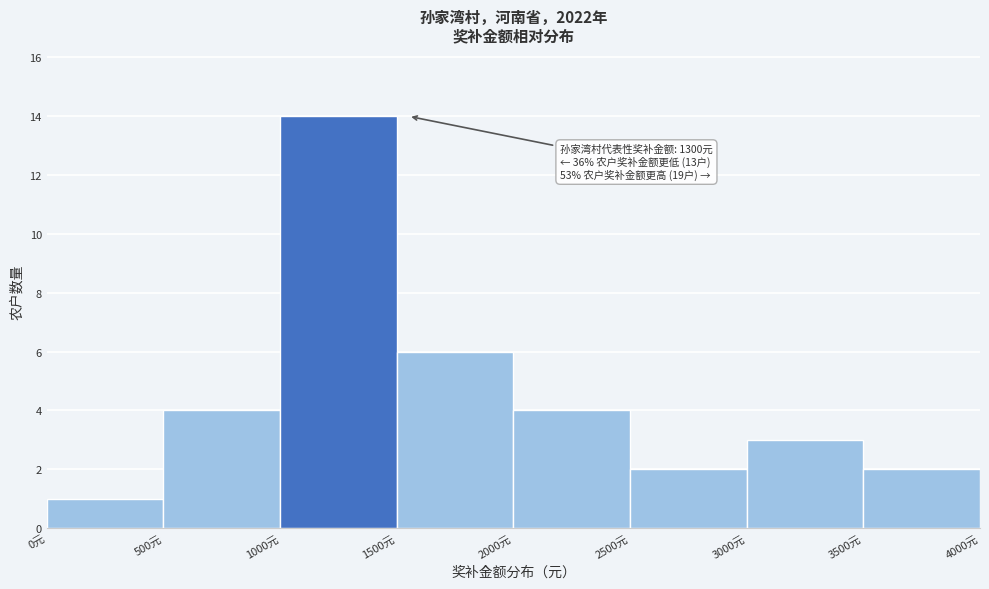

Which range on the x-axis has the tallest bar?

1000 to 1500